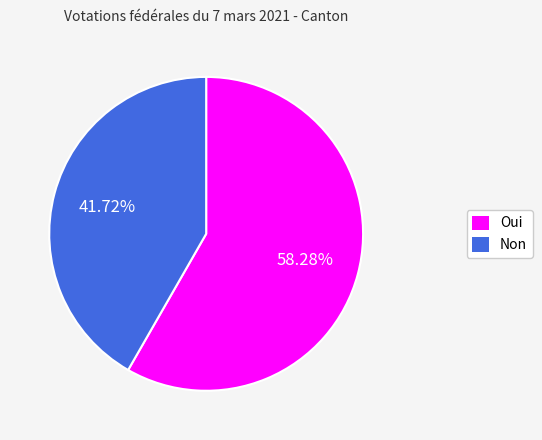

To the nearest percent, what portion does Non represent?

42%